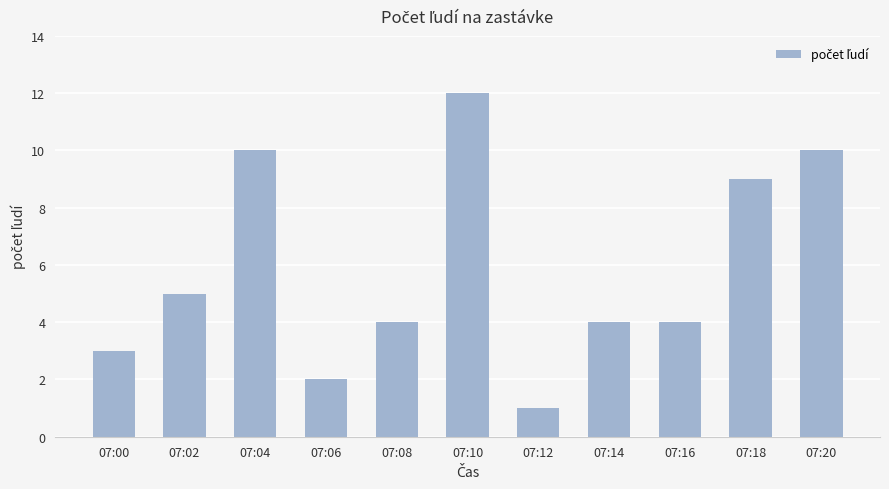

Approximately how many times larger is the value at 07:06 compared to 07:00?

0.7